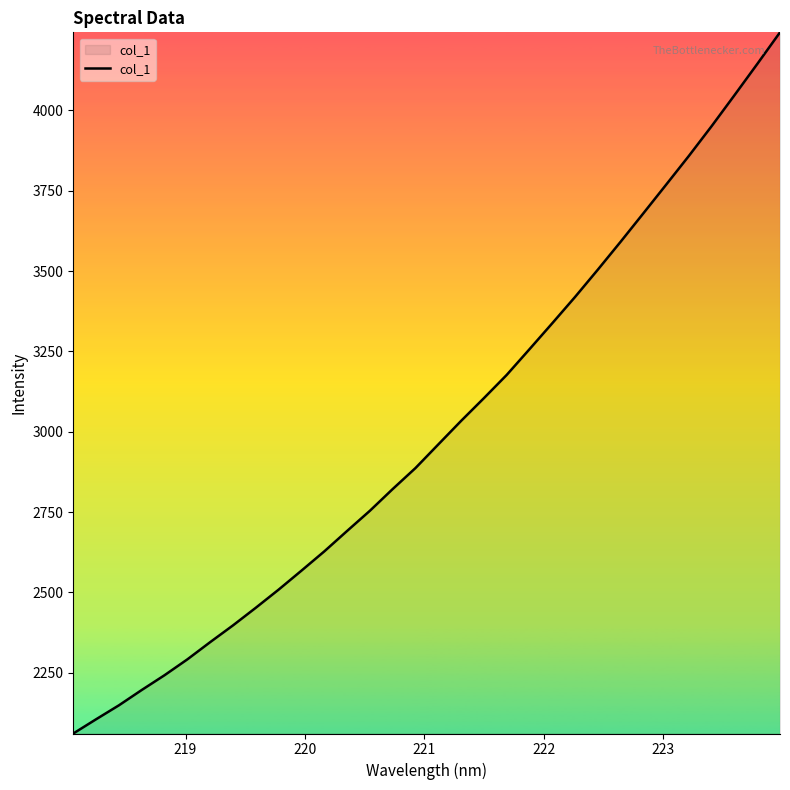

What is the maximum value shown in the chart?

4243.3